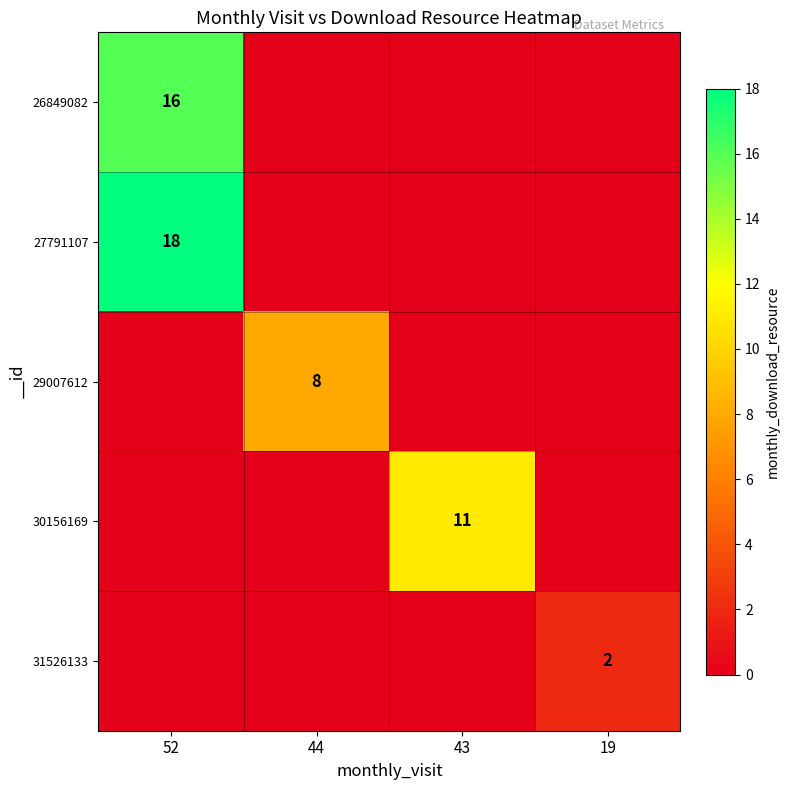

What is the average value of the row_0 series?

4